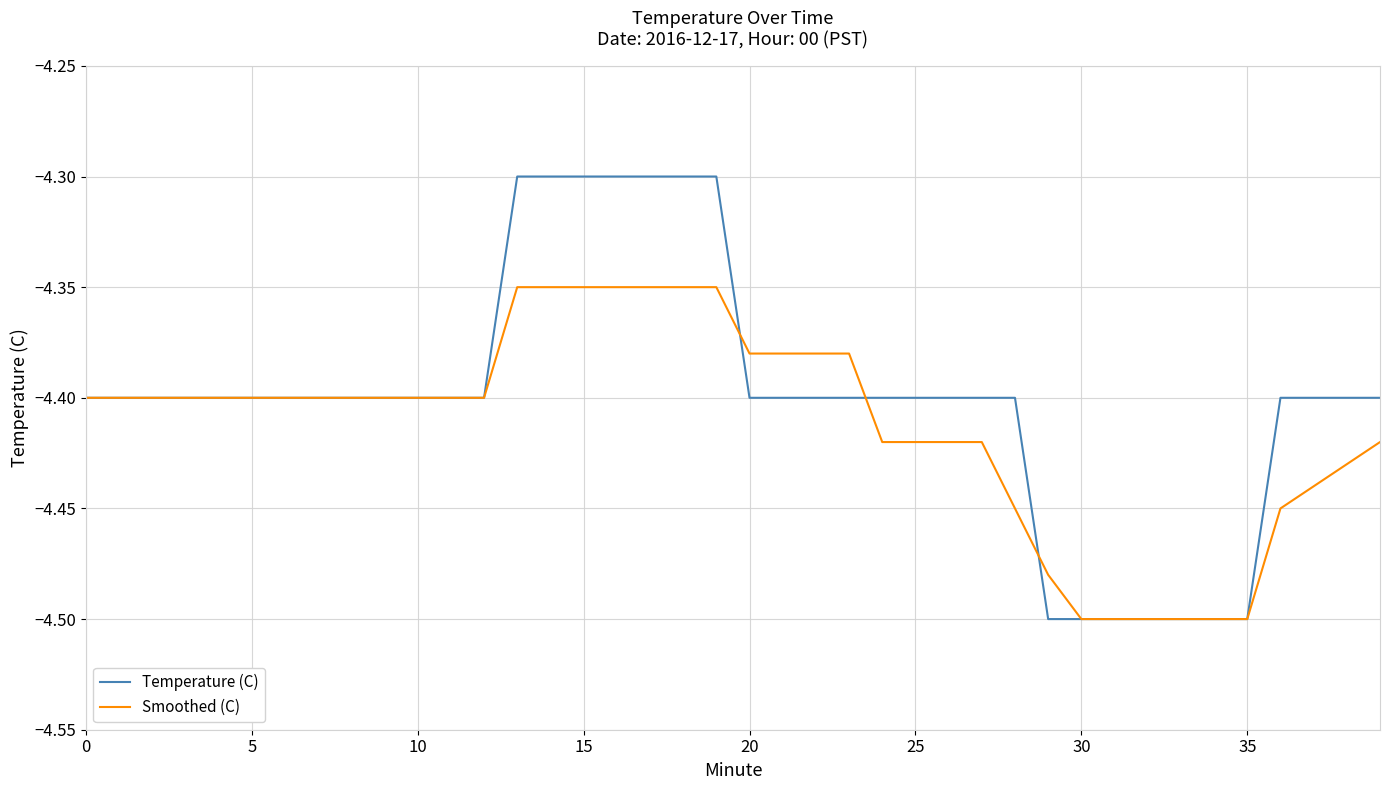

Which series has the largest range (max minus min)?

Temperature (C)